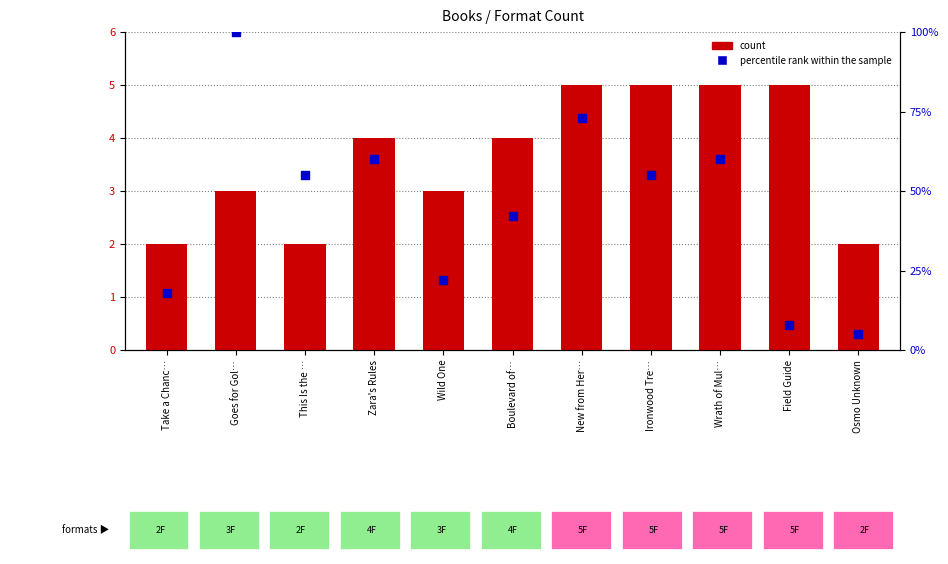

Which series has the largest total across all categories?

percentile rank within the sample